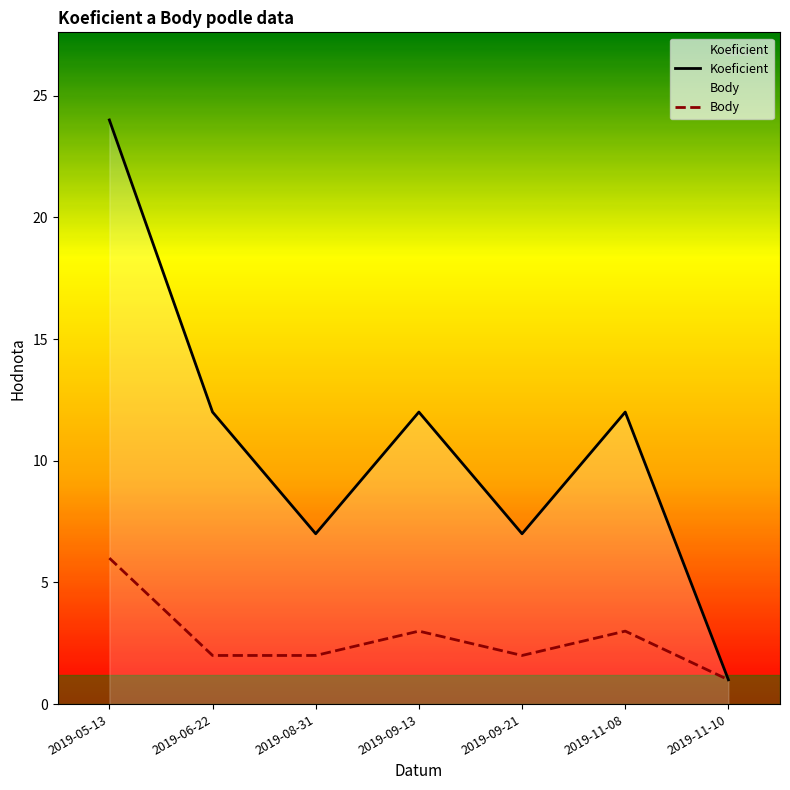

What are all the series names shown in the legend?

Koeficient, Body